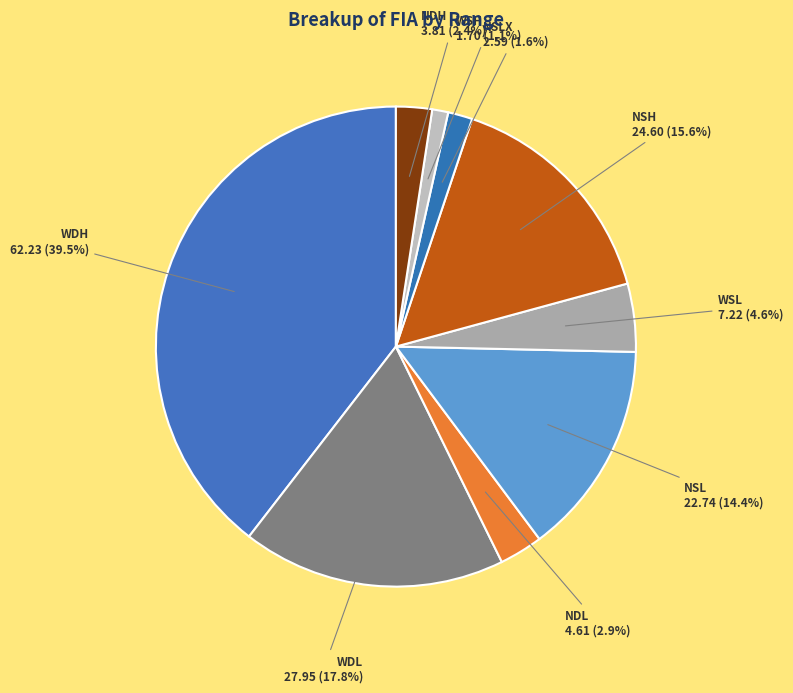

How many slices are in this pie chart?

9